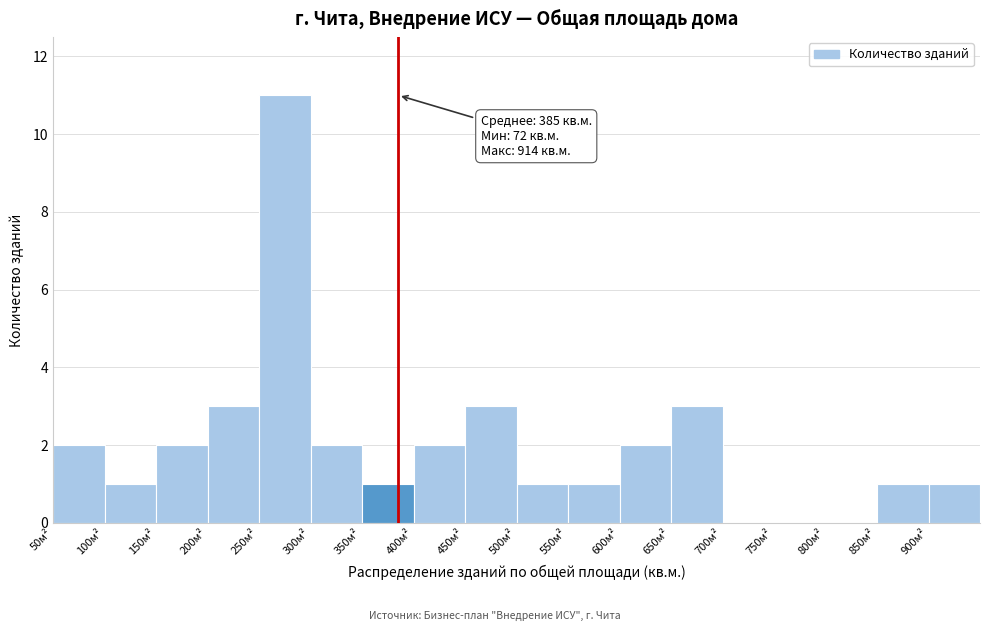

Which range on the x-axis has the tallest bar?

250 to 300